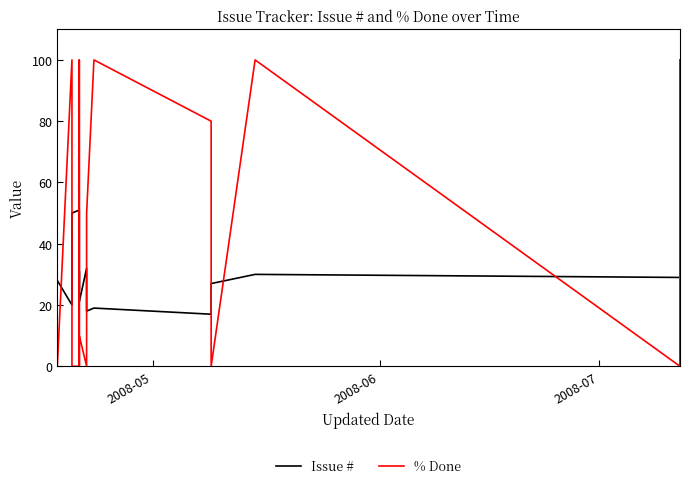

Is the value of % Done at 10 greater than the value of Issue # at 9?

Yes